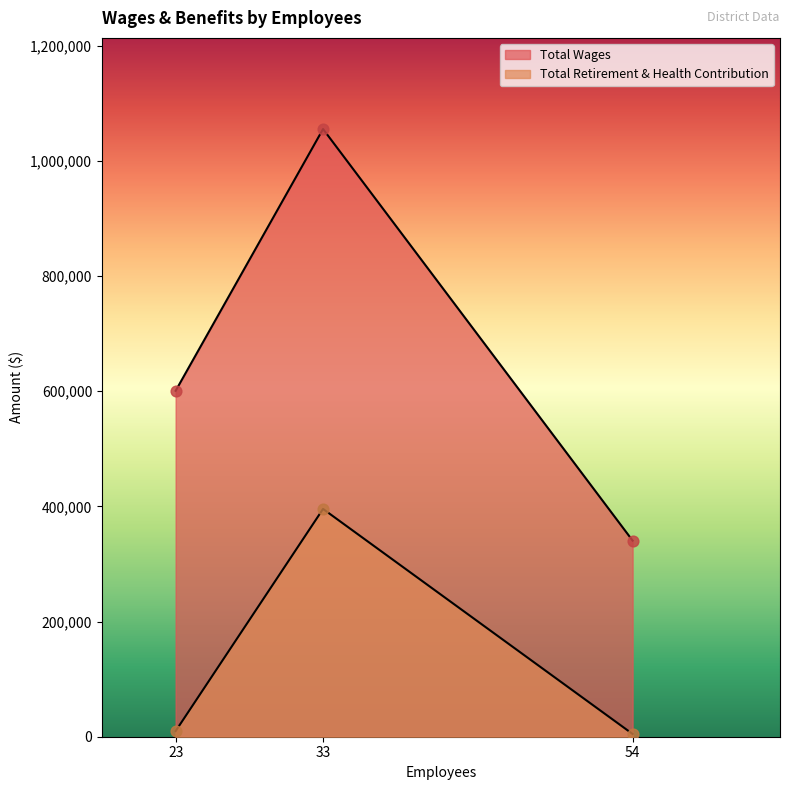

What is the total value across all series at 23?

610566